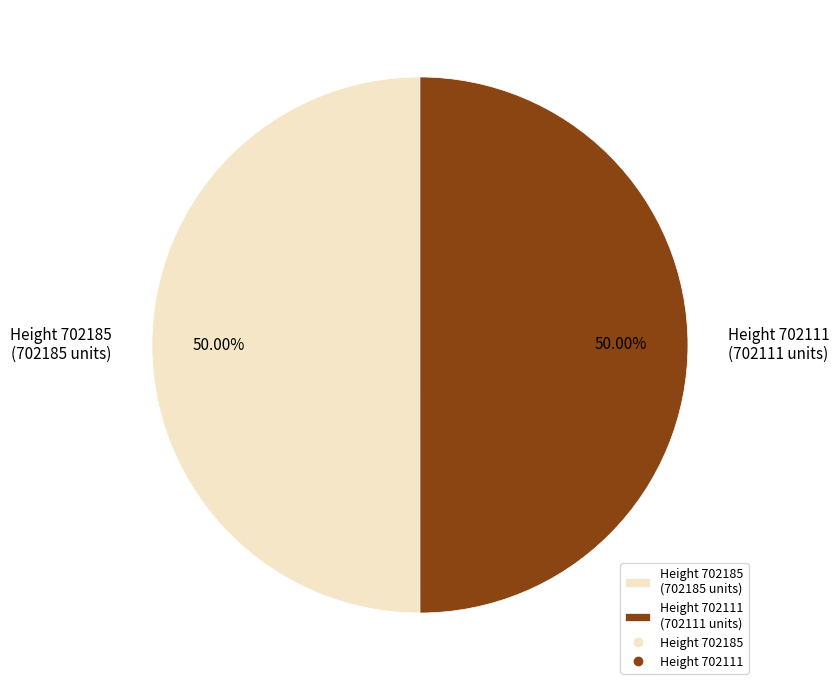

Approximately how many times larger is the value at Height 702185 (702185 units) compared to Height 702111 (702111 units)?

1.0